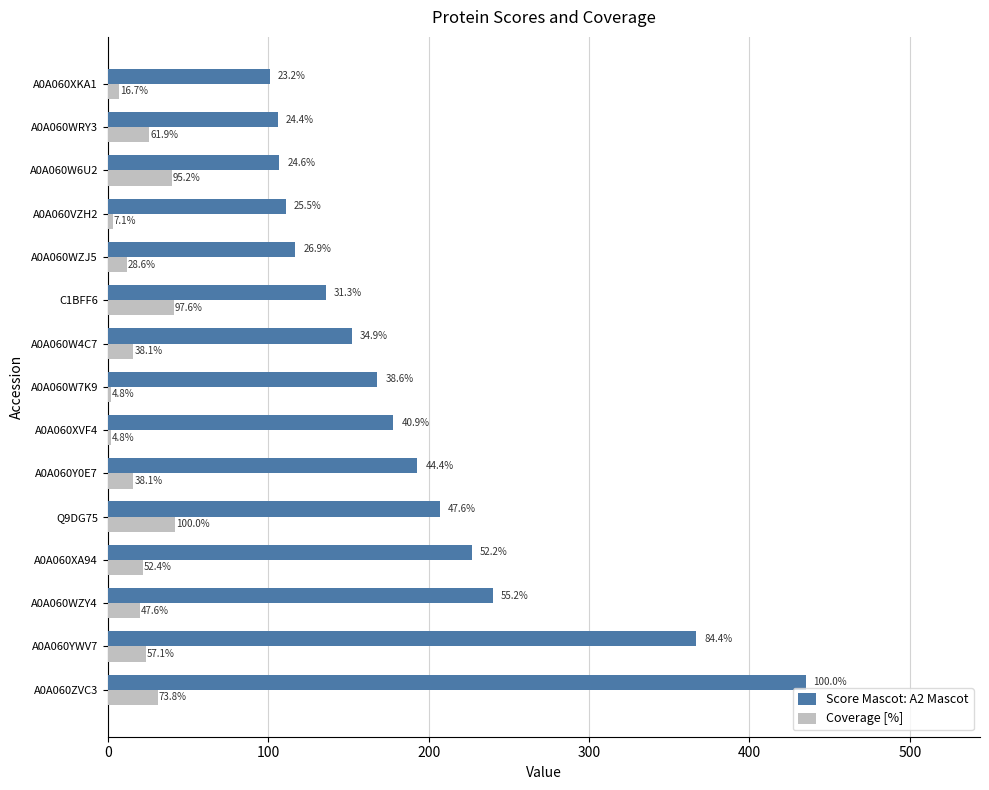

Reading left to right, list all the values displayed in this chart.

Score Mascot: A2 Mascot: 435	367	240	227	207	193	178	168	152	136	117	111	107	106	101
Coverage [%]: 31	24	20	22	42	16	2	2	16	41	12	3	40	26	7